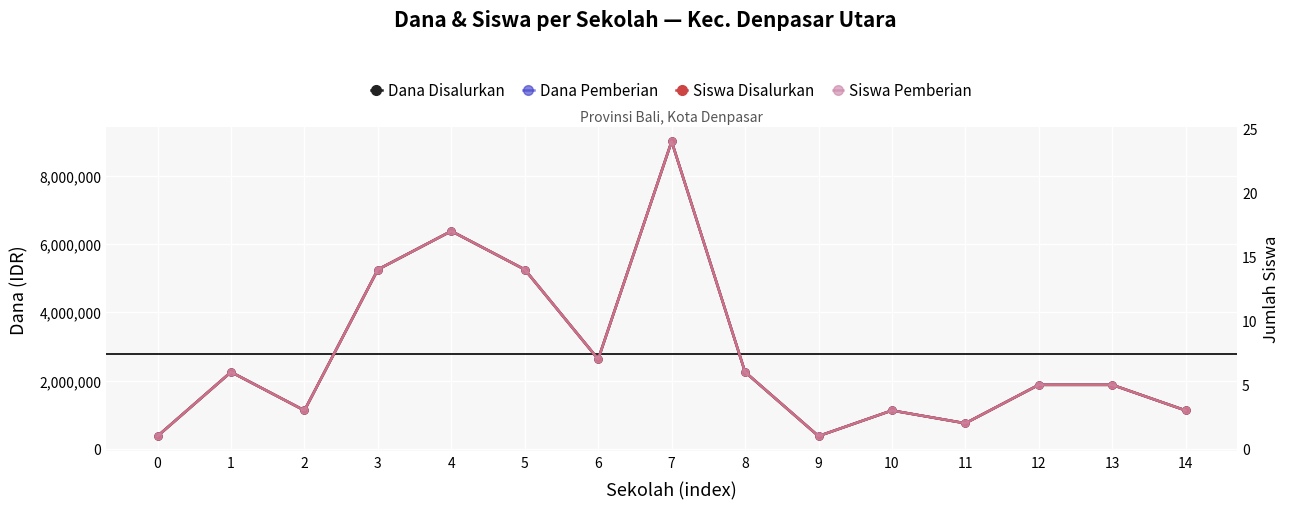

True or false: Siswa Pemberian and Dana Disalurkan intersect in this chart.

False